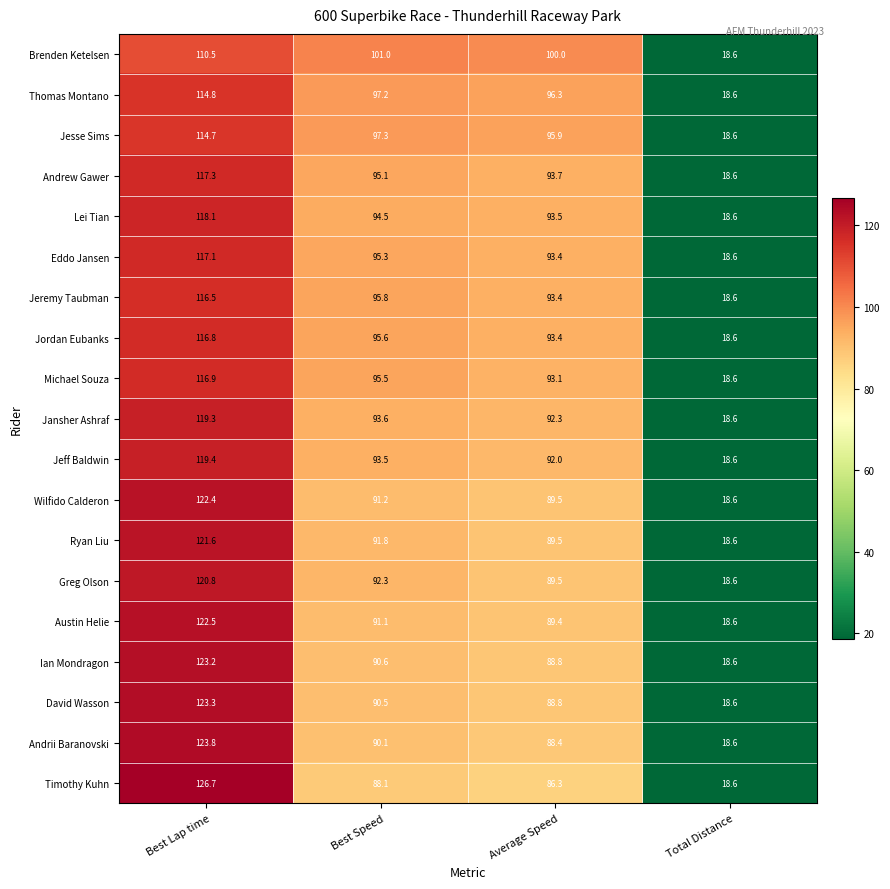

Is it true that Austin Helie equals 122.5 at Best Lap time?

True